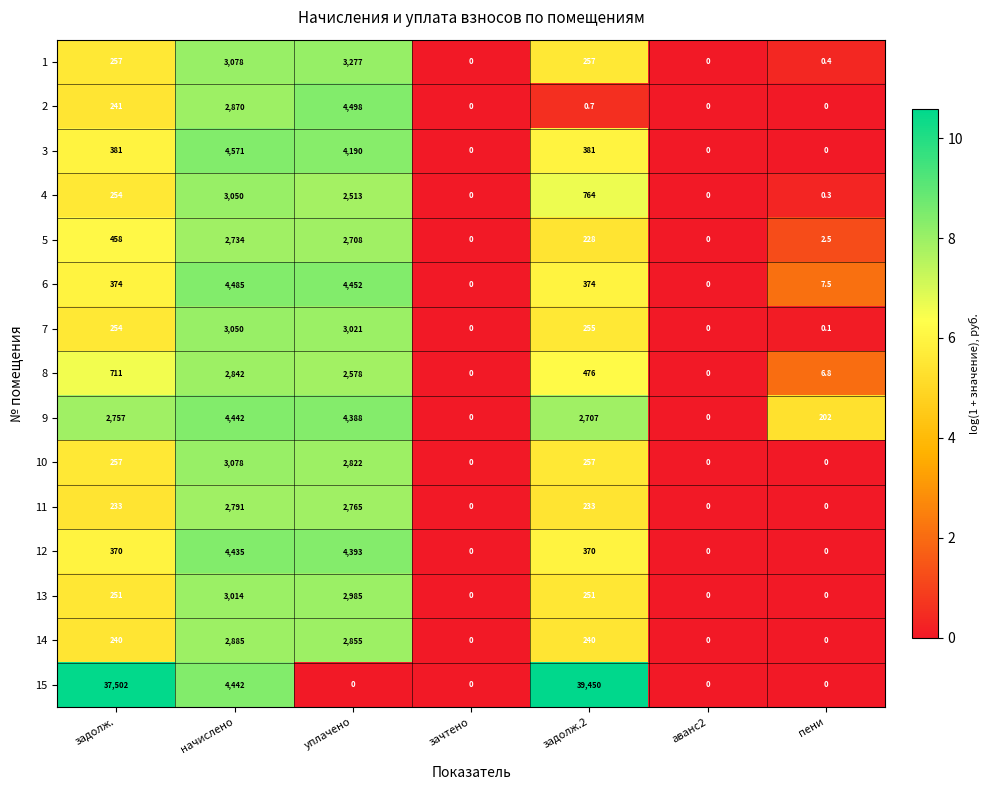

How many series are shown in this chart?

15